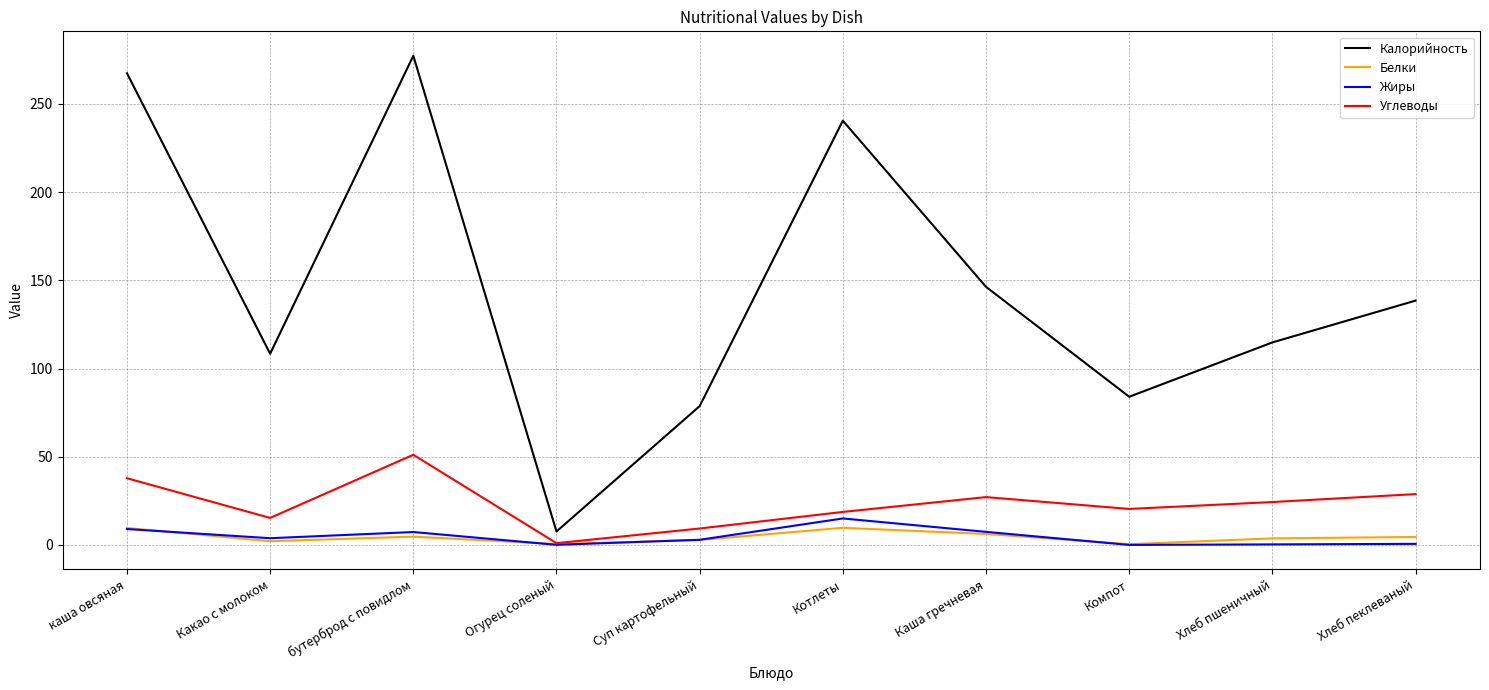

Where does the Жиры series first go above 3?

каша овсяная